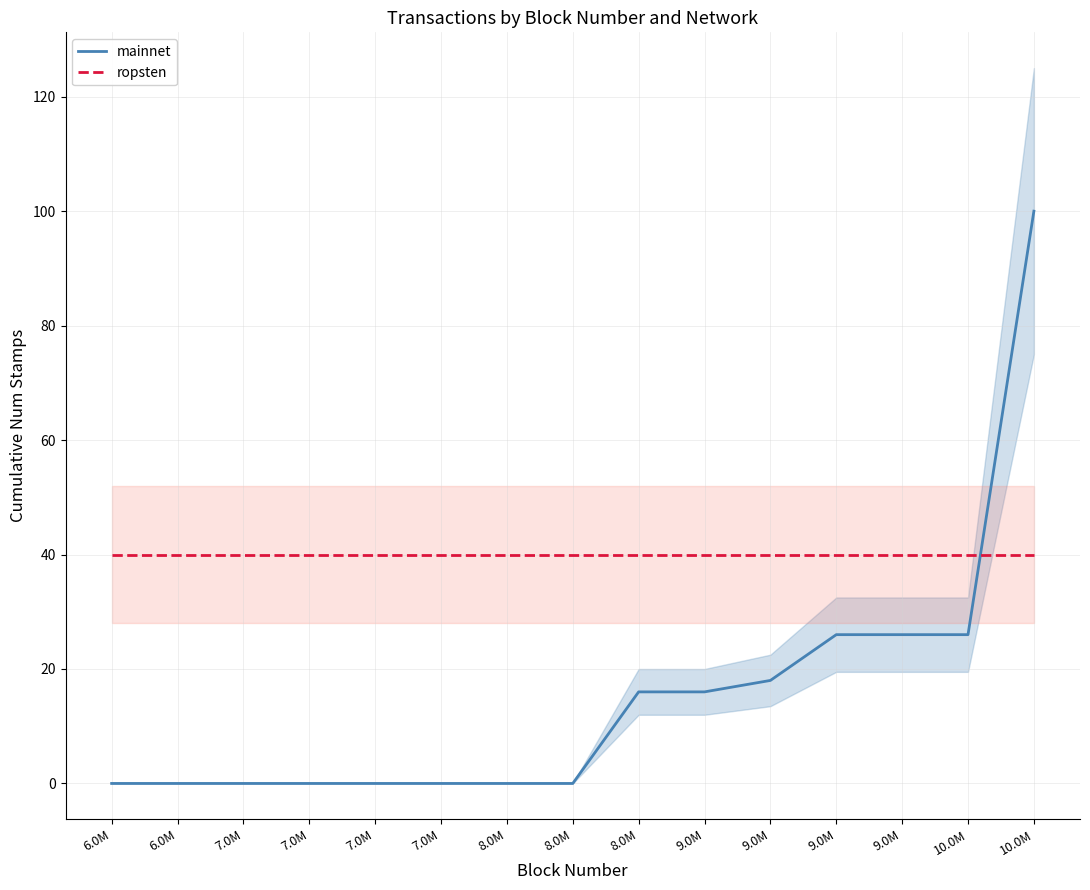

What is the label of the 8th point from the right?

8.0M